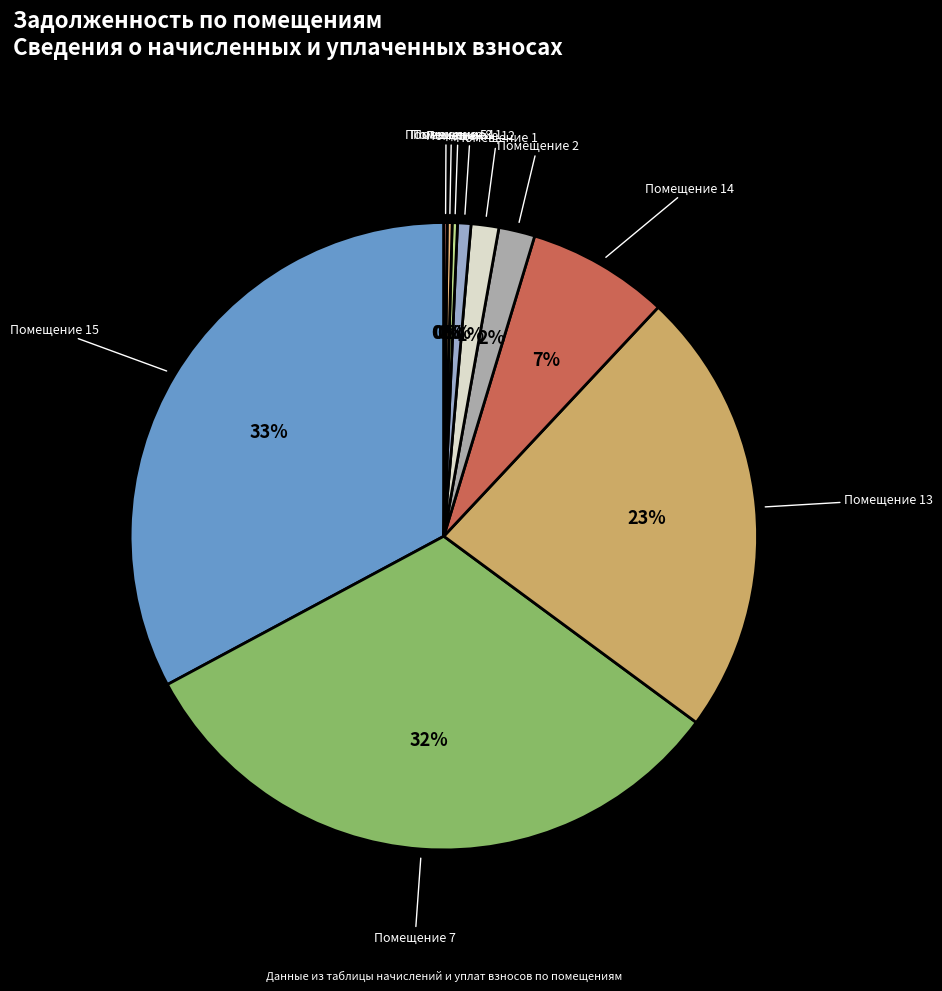

Which slice is the largest?

15